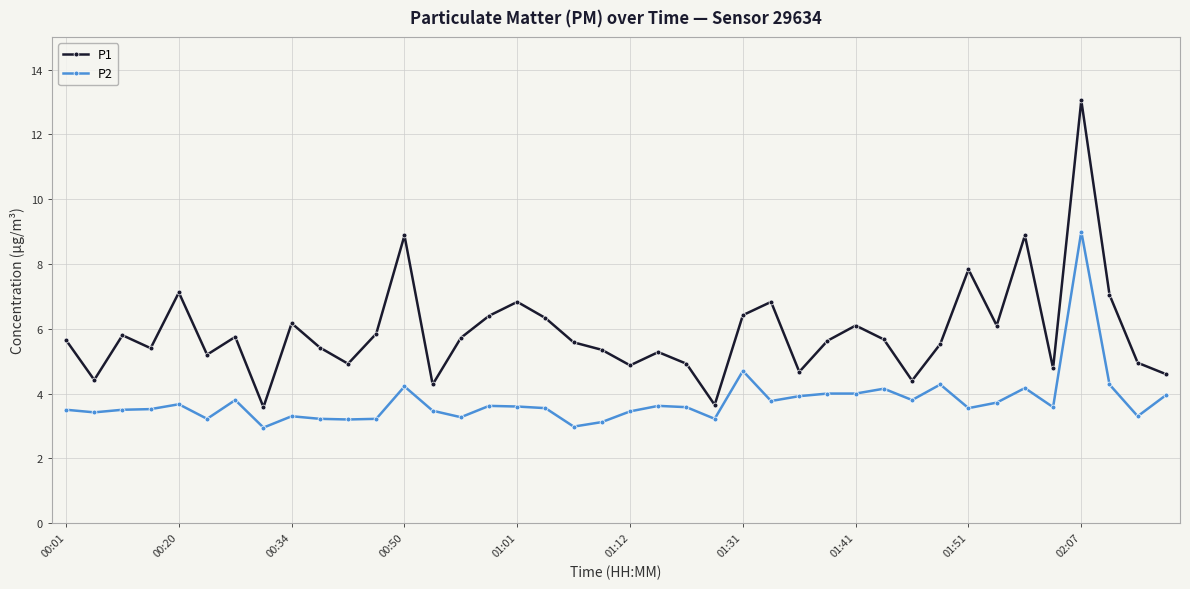

True or false: P2 and P1 intersect in this chart.

False